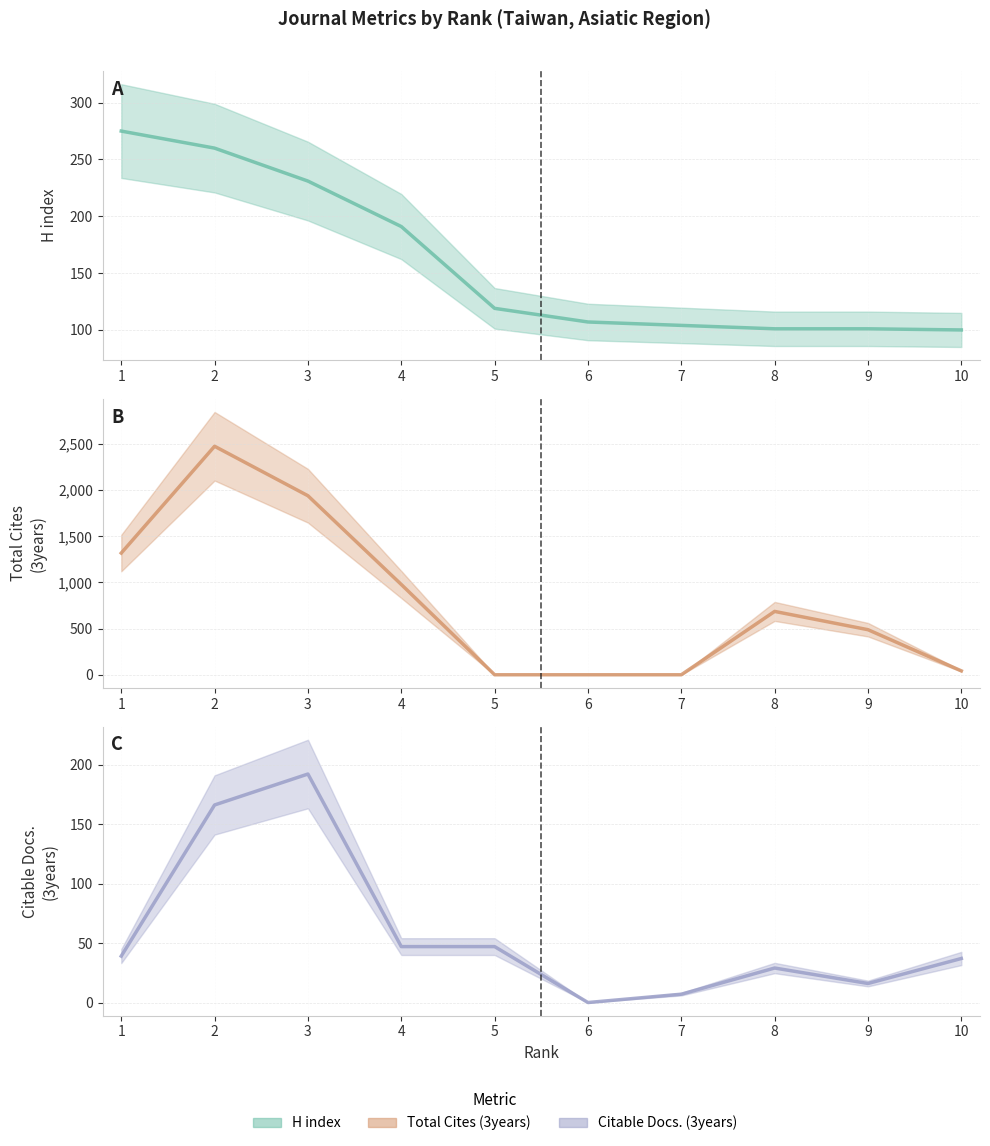

Is it true that Citable Docs. (3years) (line) equals 37 at 10?

True